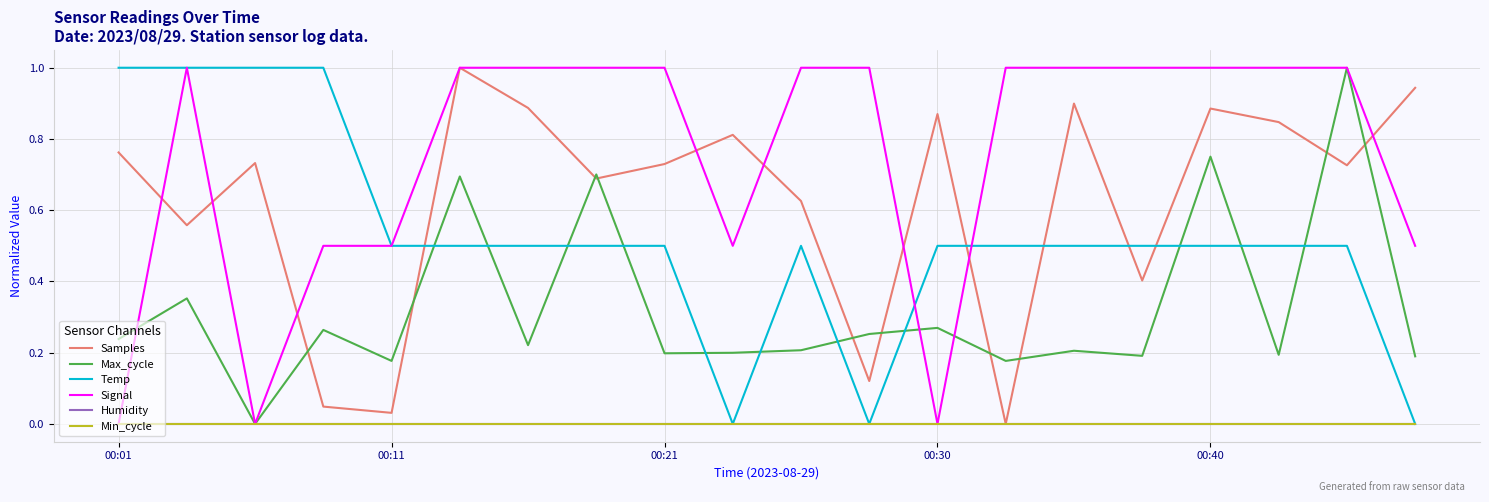

Is this an area chart (filled region under the line)?

No